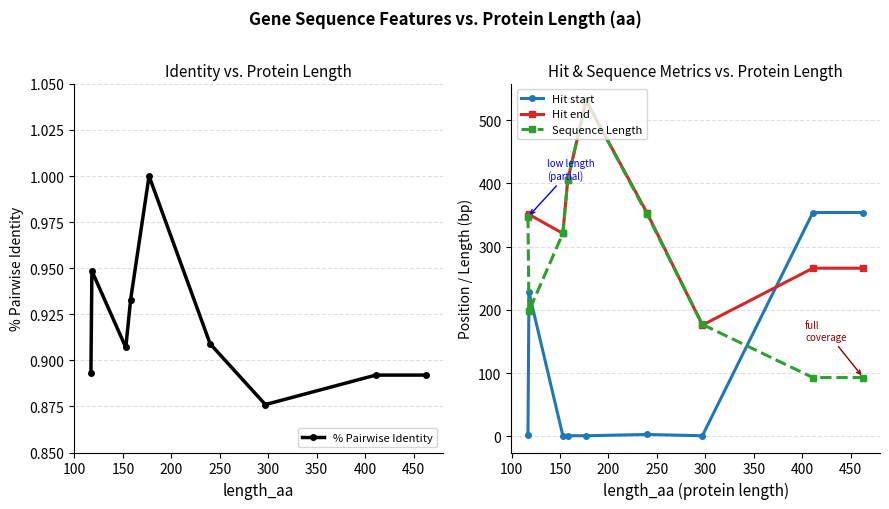

What is the minimum value for Sequence Length?

93